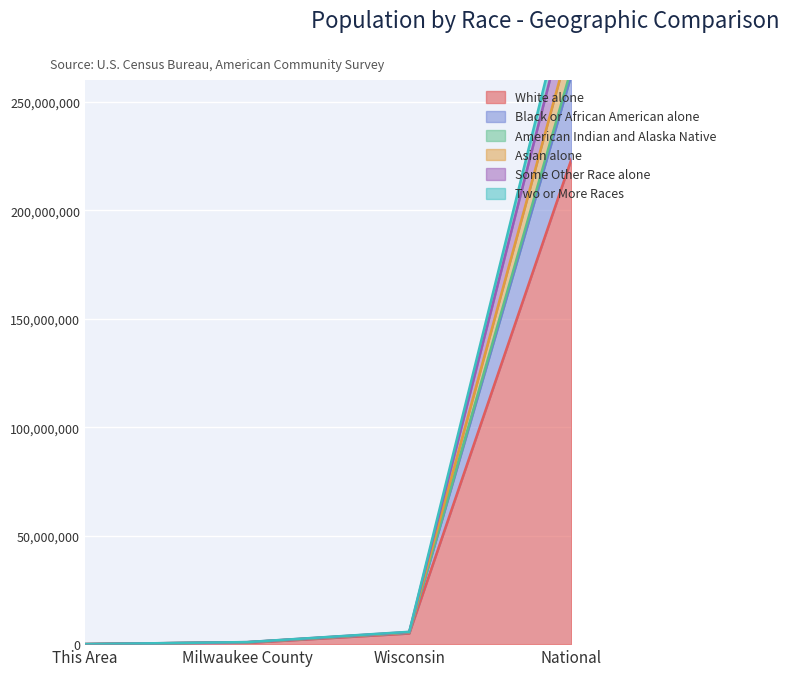

True or false: White alone has a value of 223553265 at National.

True